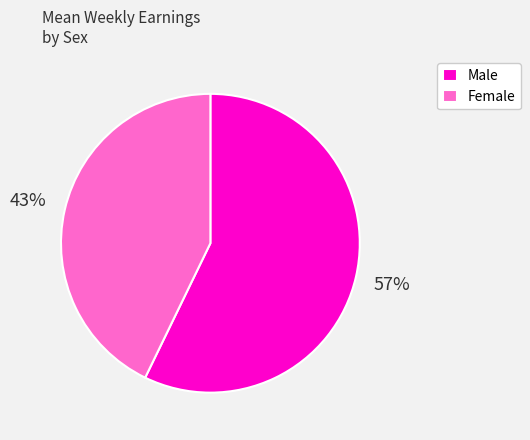

Between Female and Male, which is larger?

Male